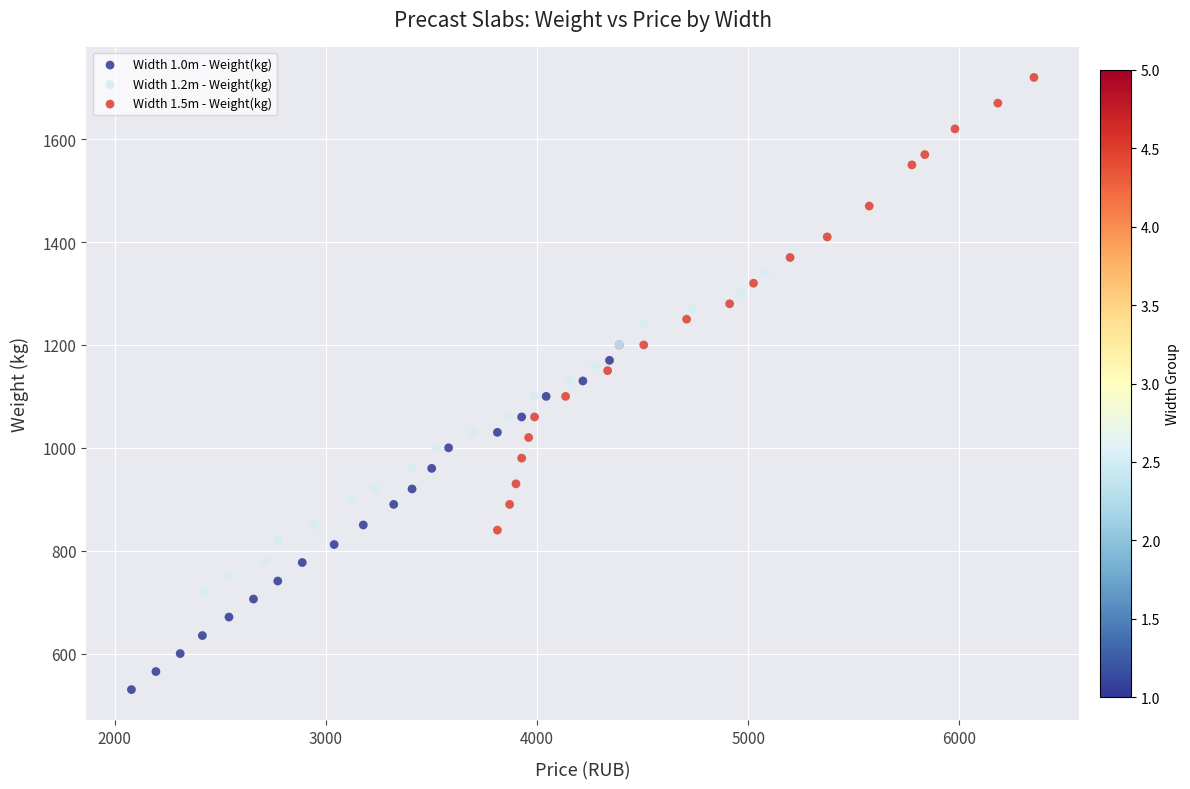

Which series reaches the minimum Y coordinate?

Width 1.0m - Weight(kg)